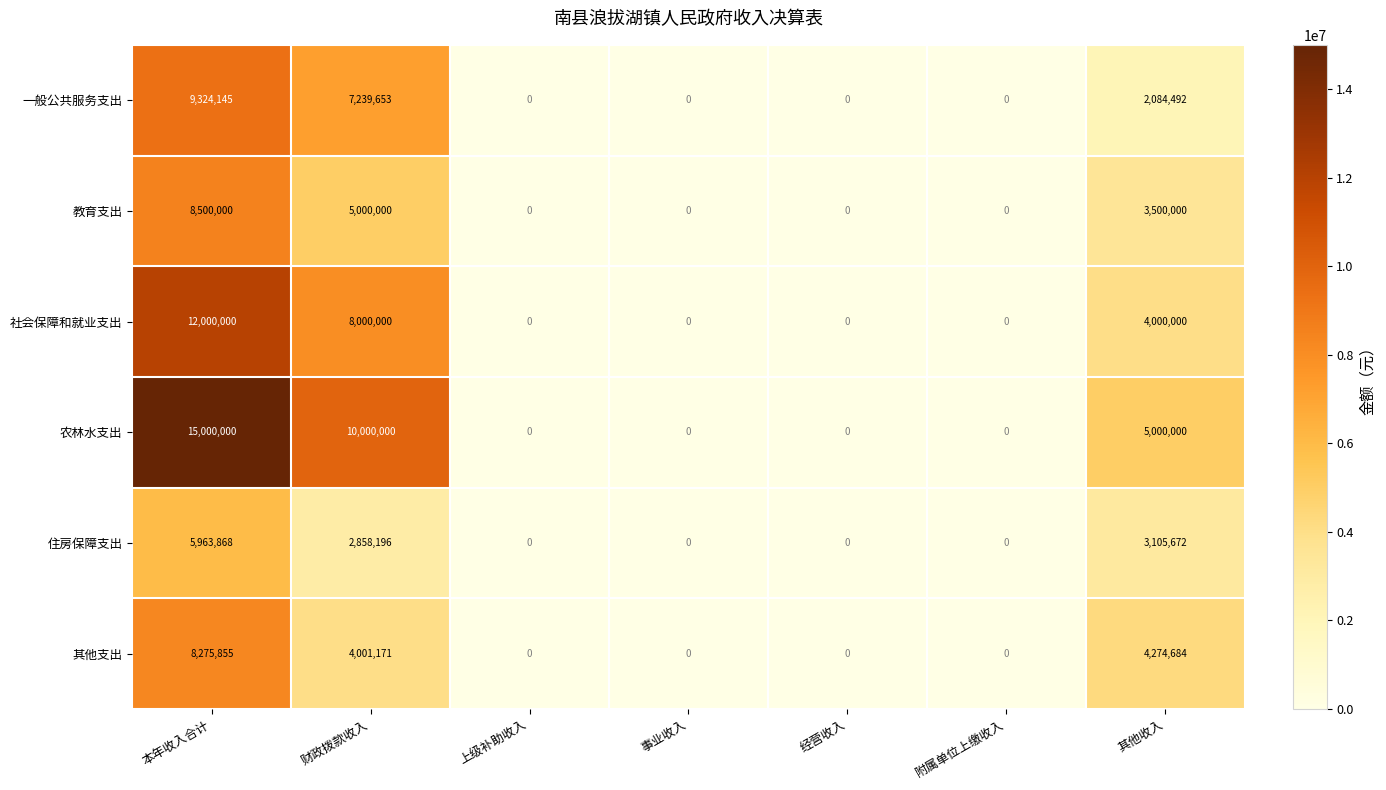

At how many categories does at least one series exceed 9422851?

2